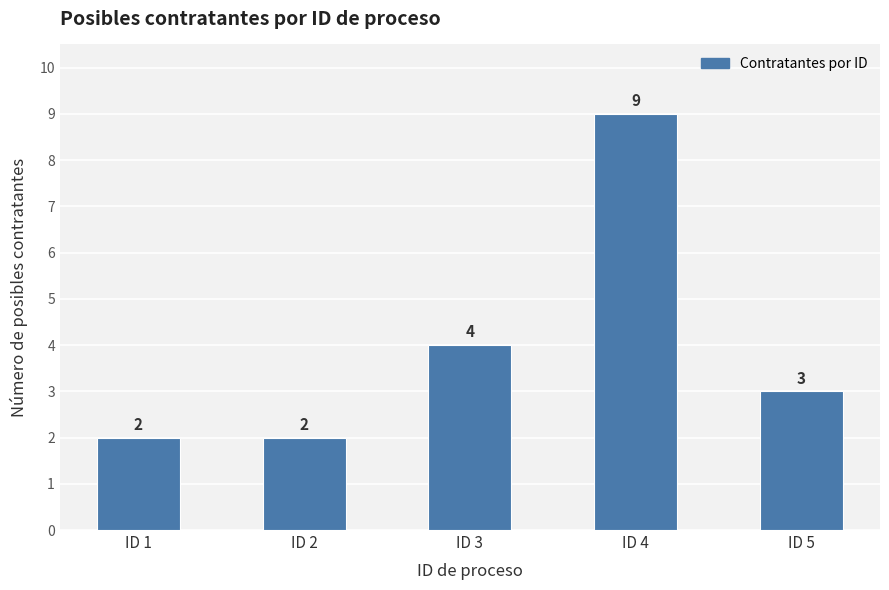

What is the maximum value shown in the chart?

9